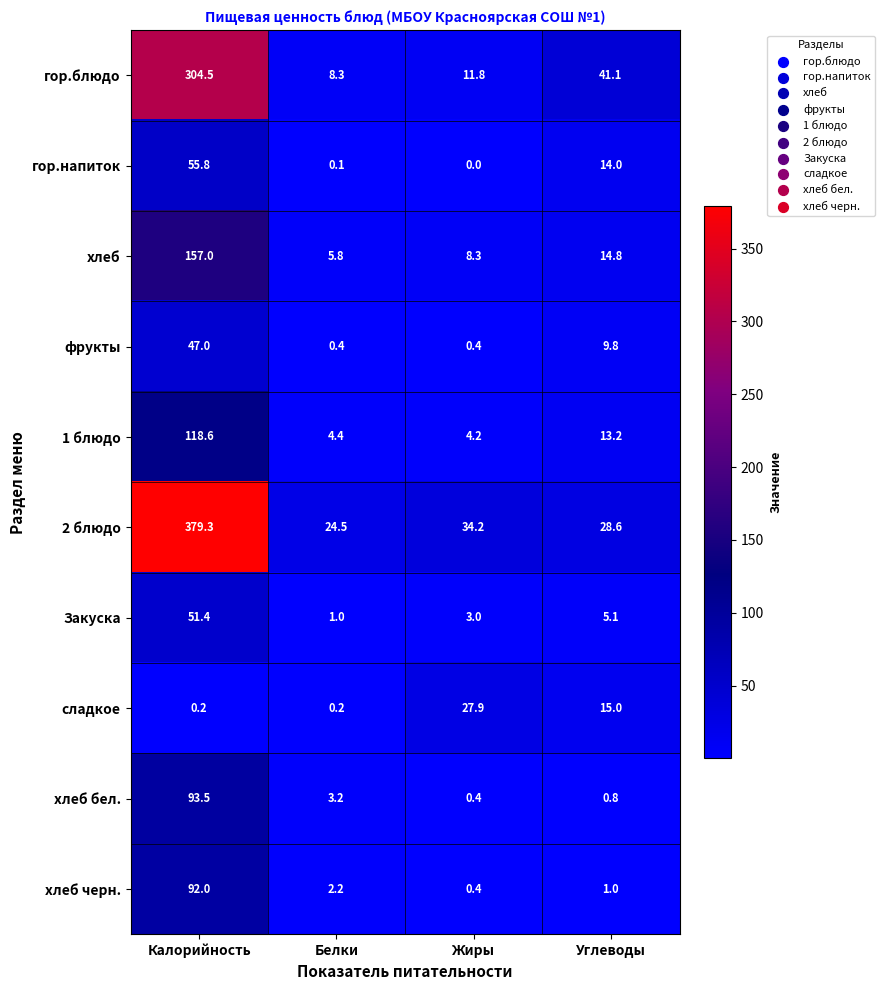

What is the difference between the maximum and minimum values in the 1 блюдо series?

114.4